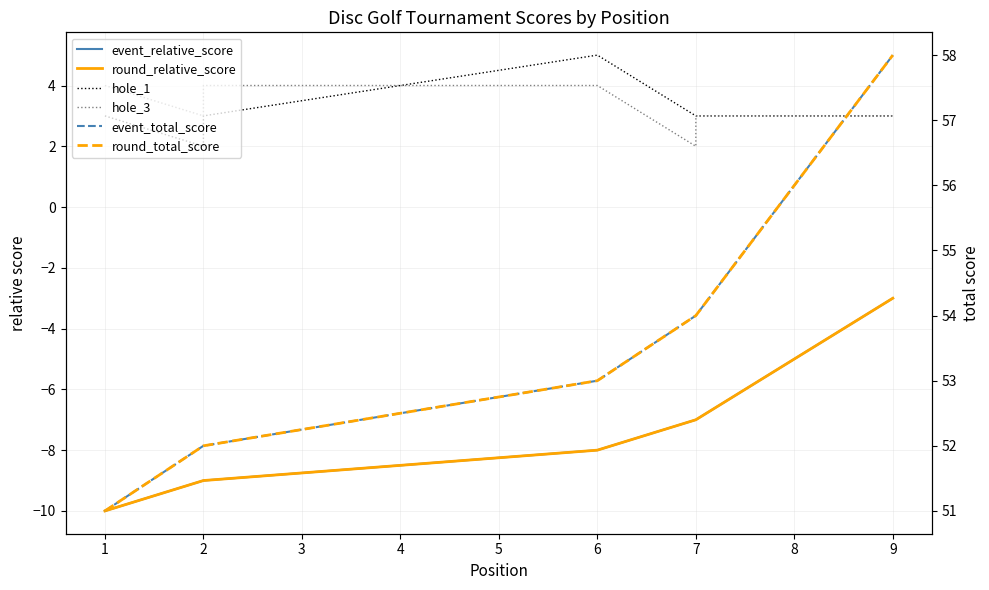

Does the chart have visible grid lines?

Yes